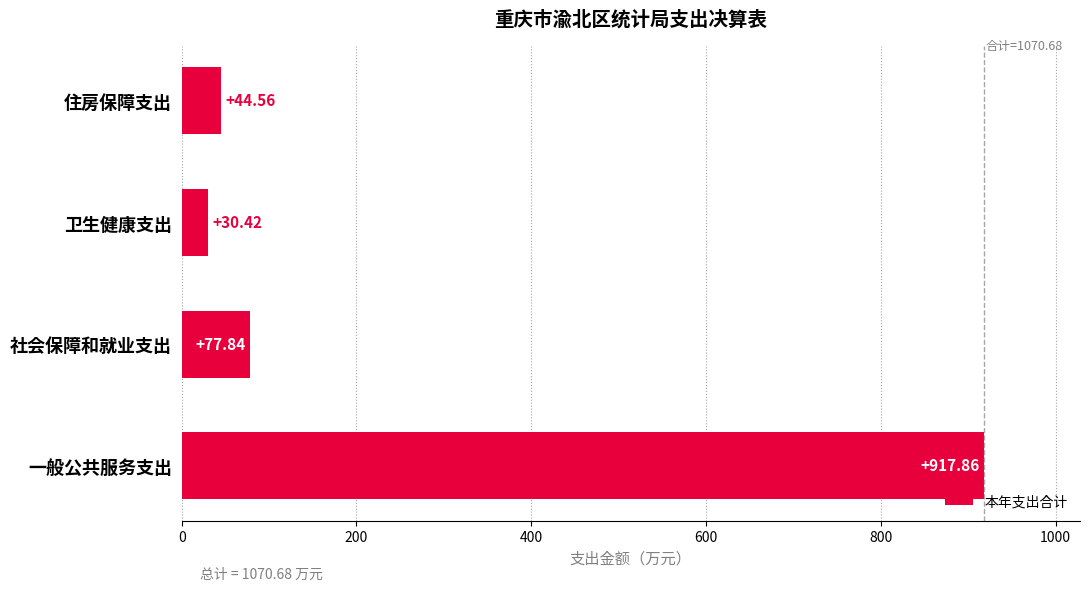

At which label is the value closest to 474?

社会保障和就业支出